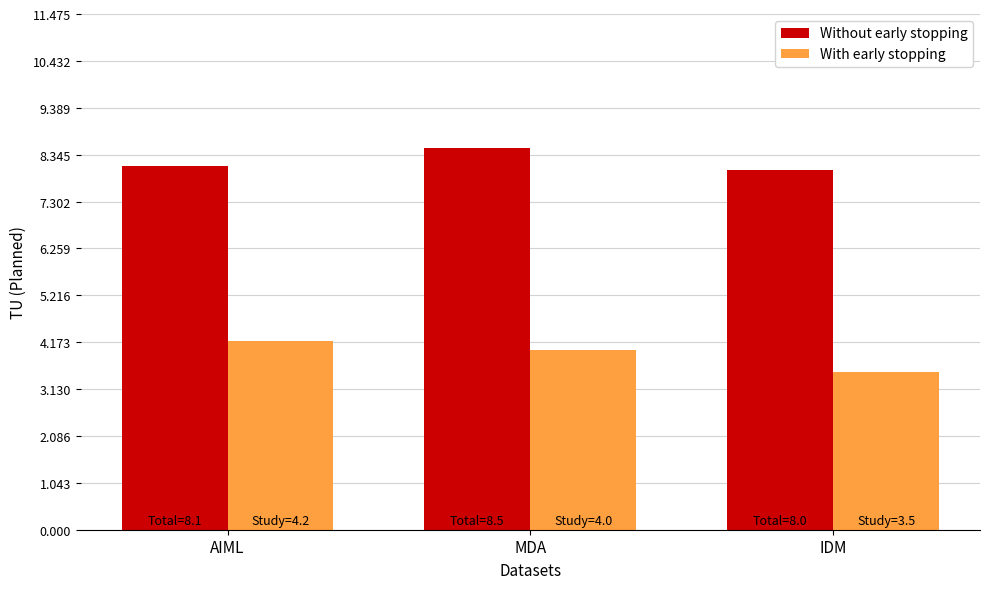

Is it true that With early stopping equals 4.0 at MDA?

True